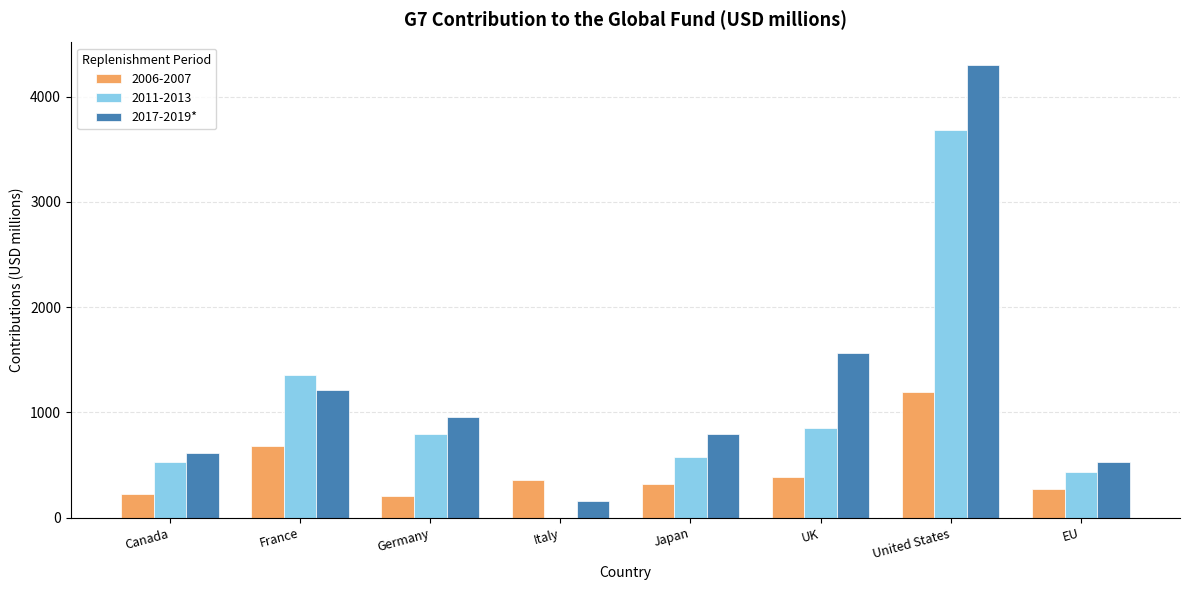

At which category does the chart reach its peak across all series?

United States